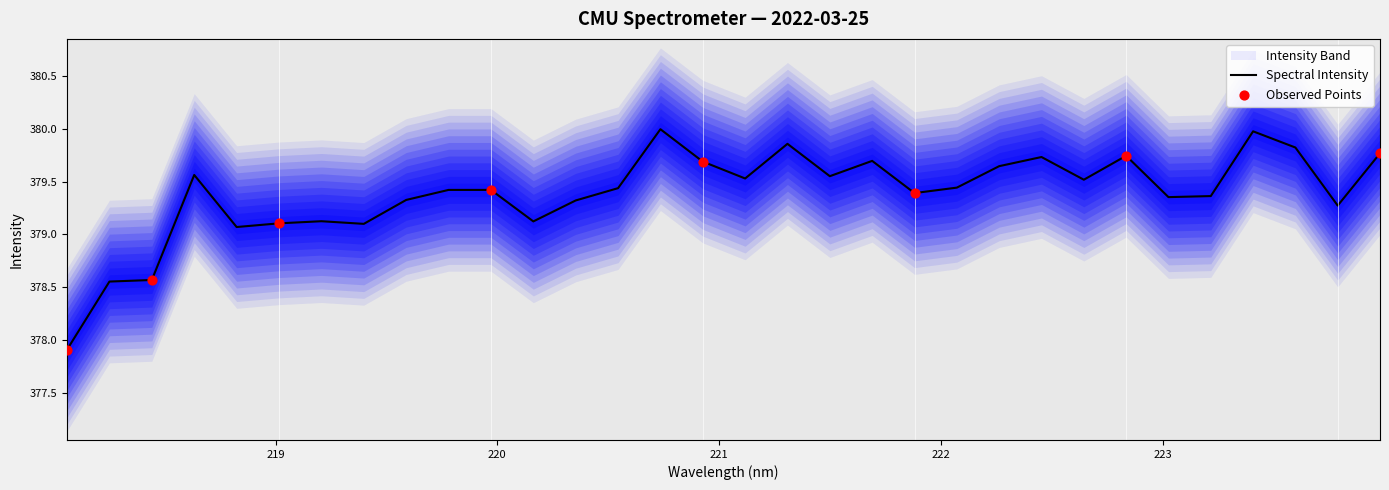

What is the change in value from 218.6332 to 222.8355?

+0.2